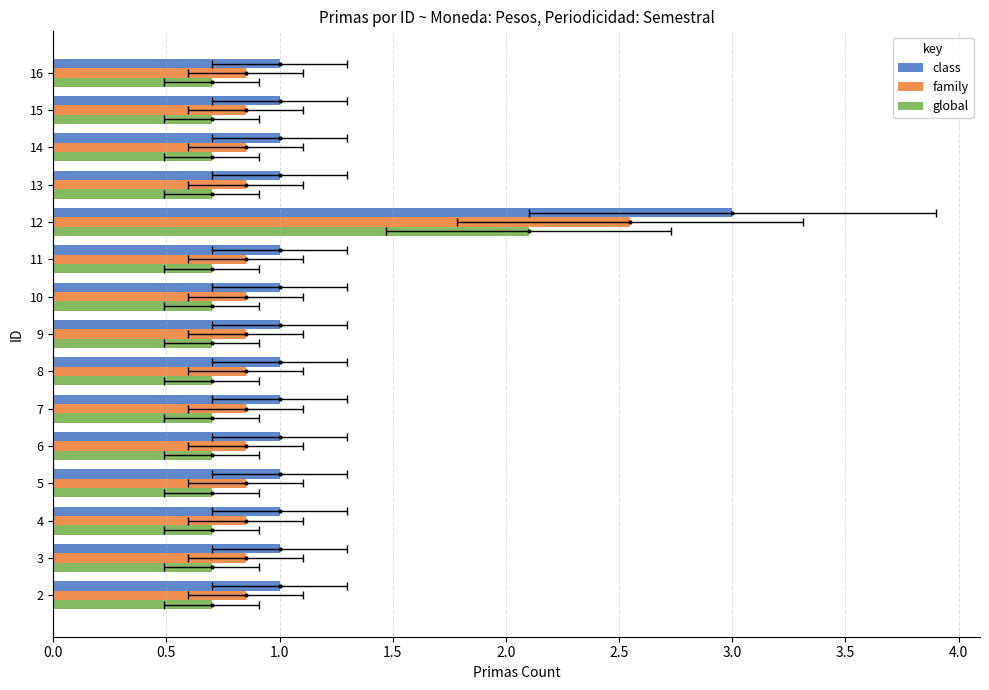

Which series has the largest total across all categories?

class